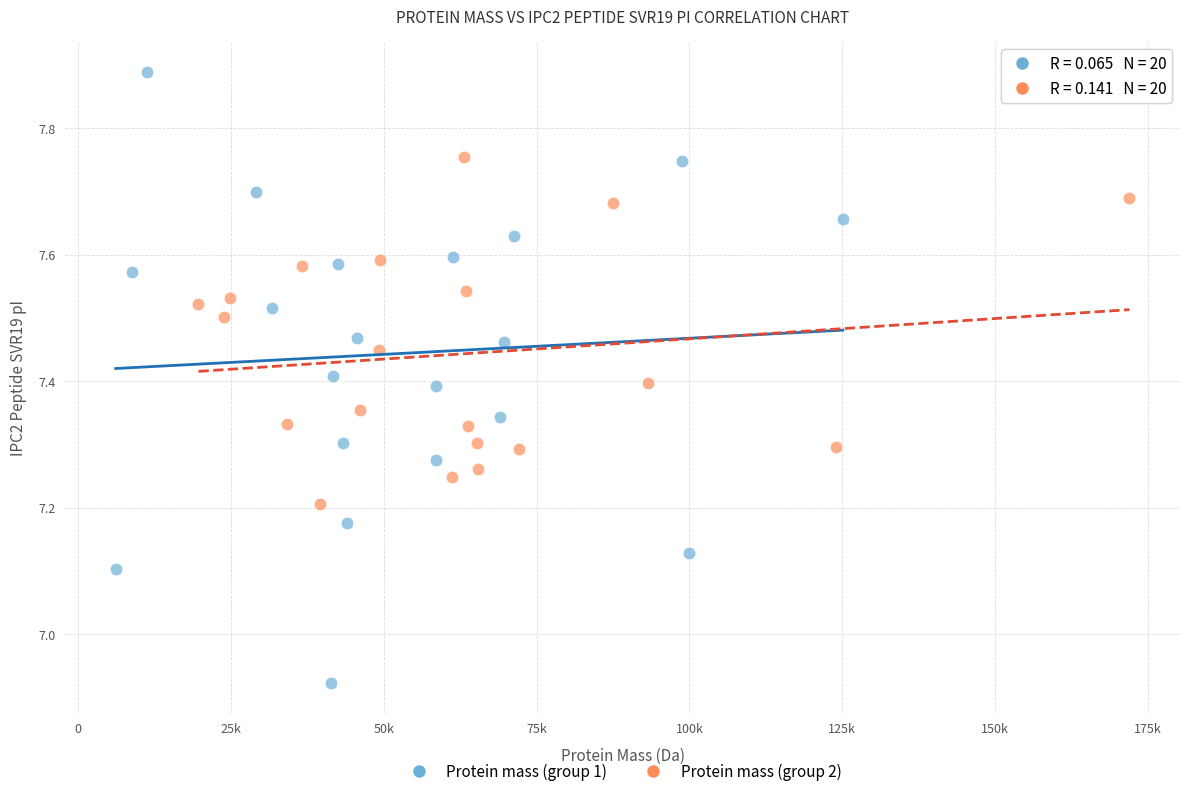

Which series contains the lowest Y value?

Protein mass (group 1)